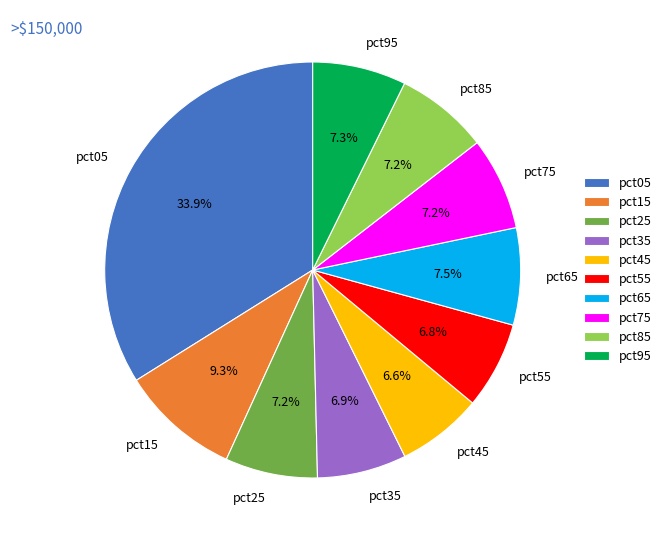

Which has a higher value, pct45 or pct05?

pct05